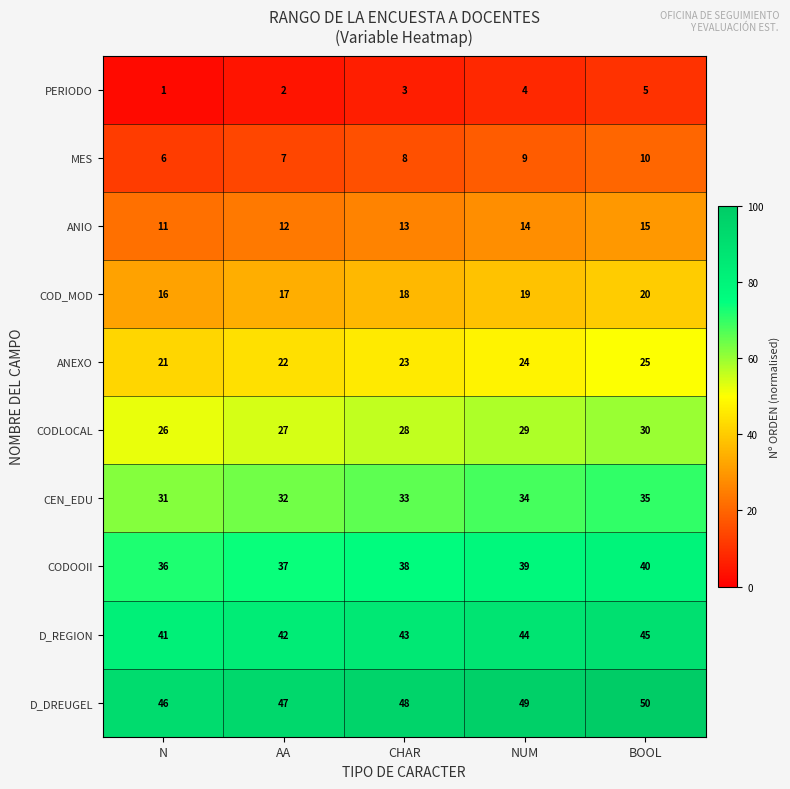

What is the sum of all PERIODO values?

15